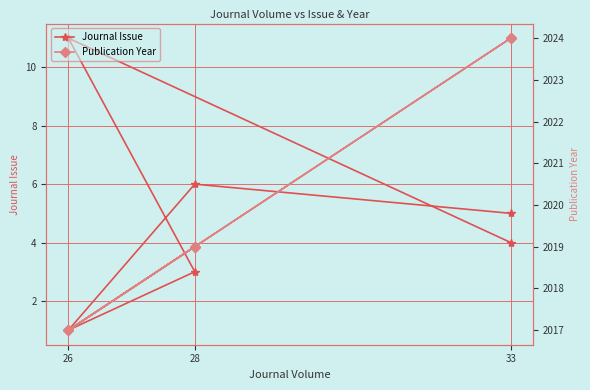

At which label does Journal Issue first exceed 5?

28